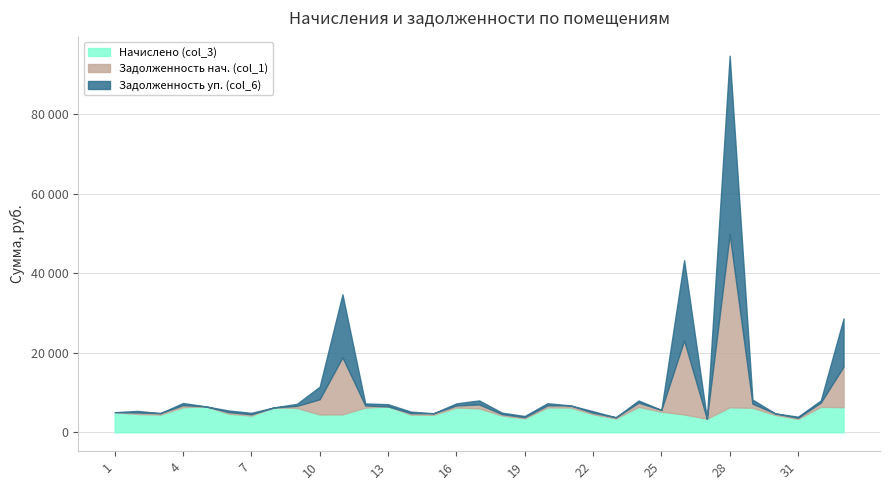

True or false: Начислено (col_3) and Задолженность уп. (col_6) intersect in this chart.

False